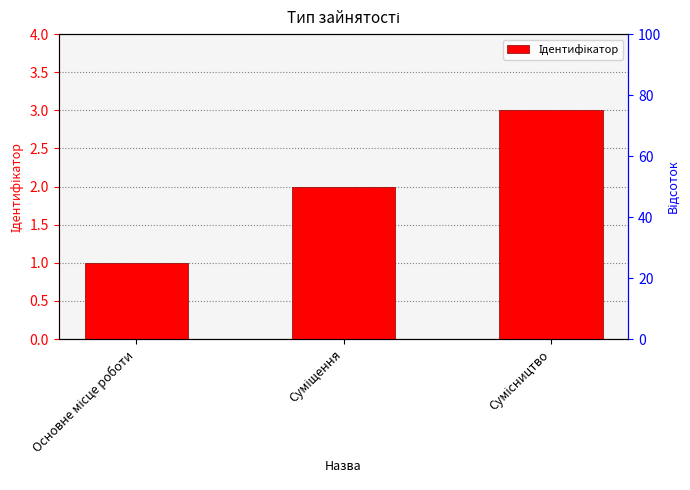

Is it true that the value at Сумісництво is 5?

False